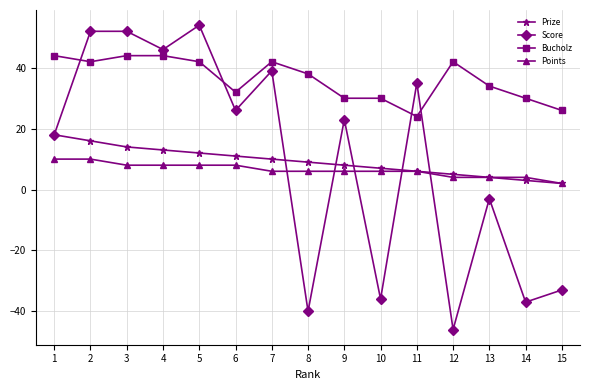

What is the maximum value for Bucholz?

44